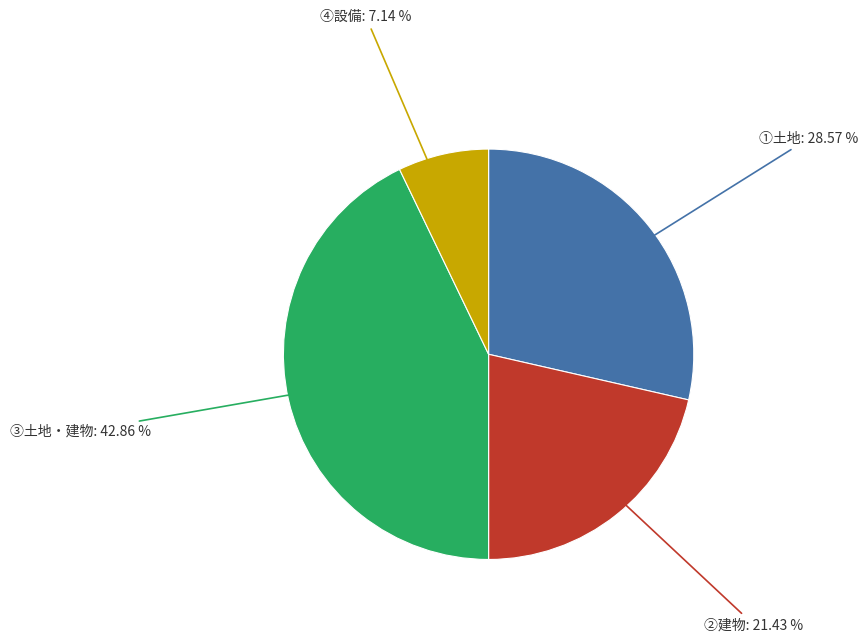

Is there a majority slice in this chart?

No